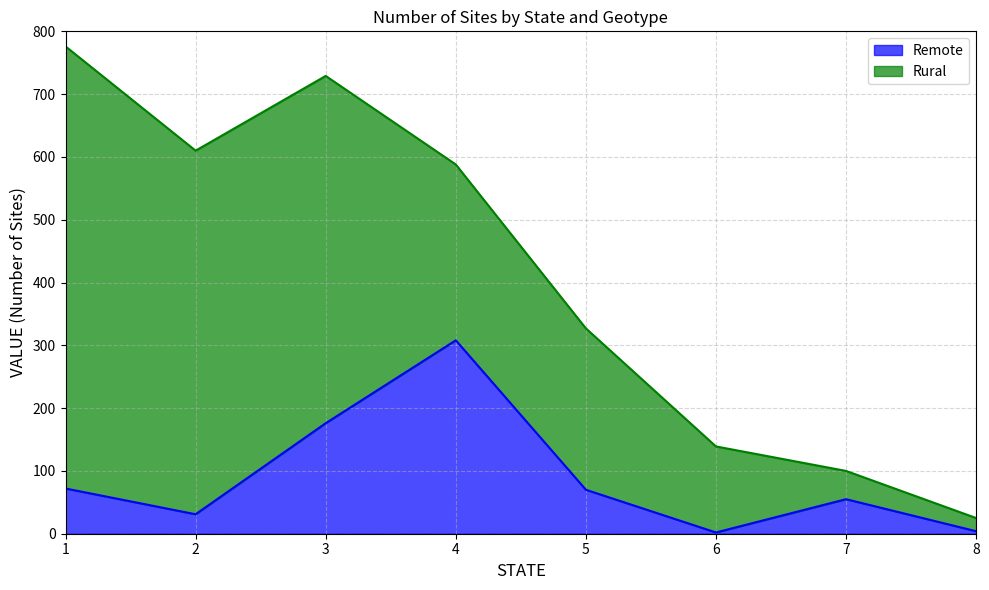

True or false: the data has more than 0 interior local peaks.

True